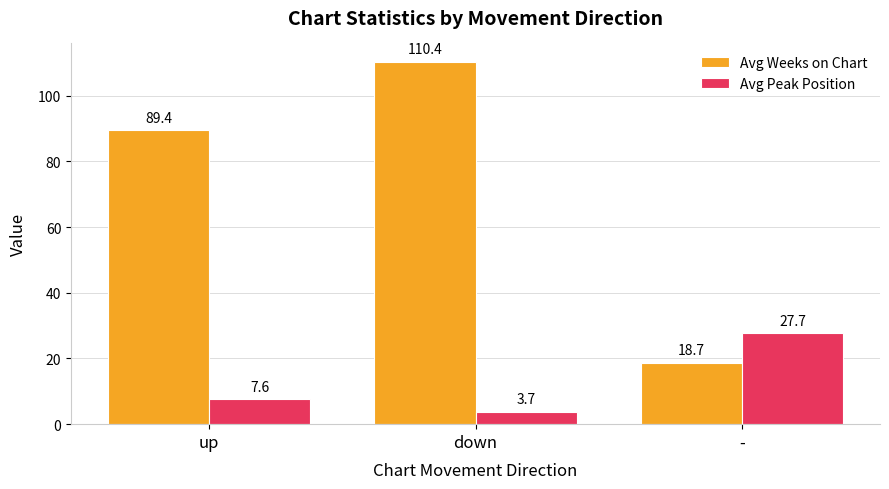

Is it true that Avg Peak Position equals 48.9 at -?

False